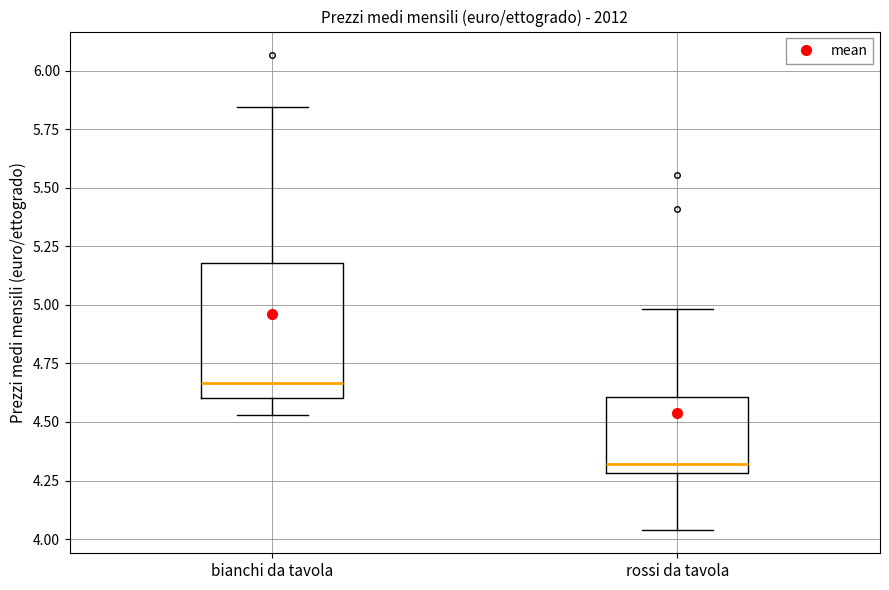

Which box's median line is the lowest?

rossi da tavola